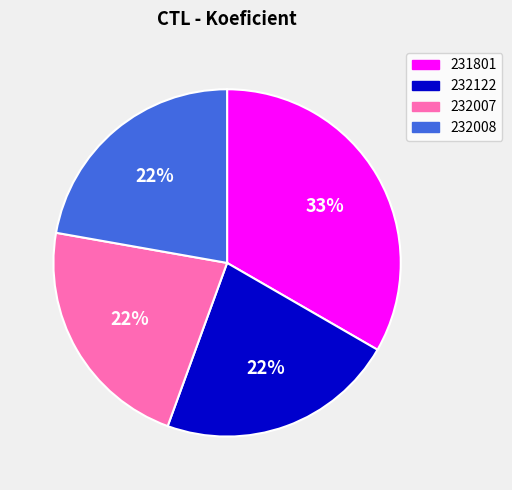

True or false: 232122 accounts for 32% of the total.

False